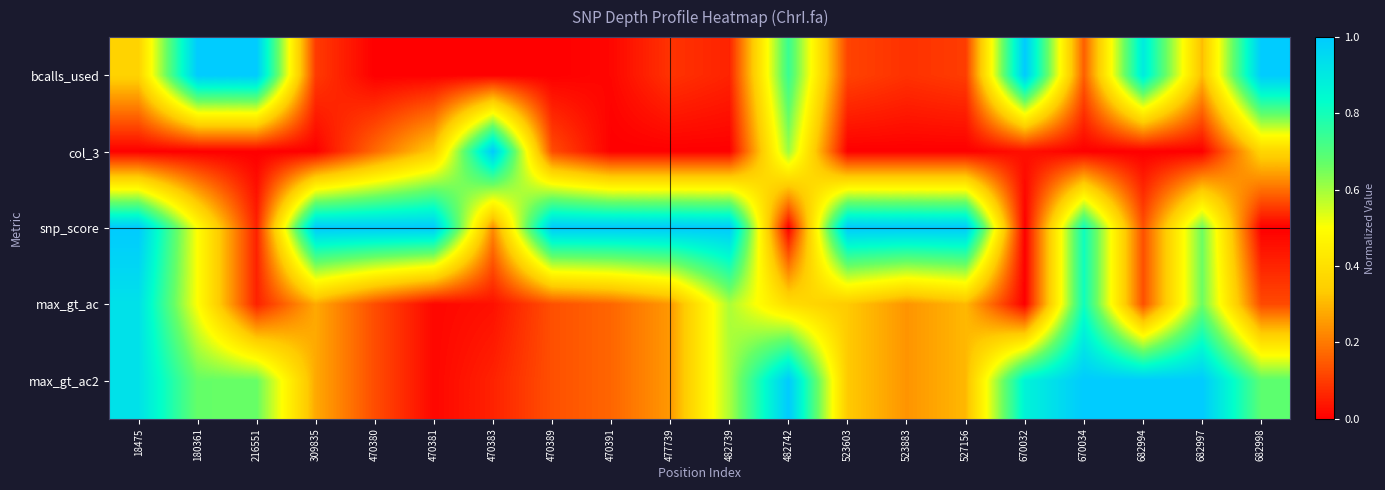

How many distinct data groups are displayed?

5